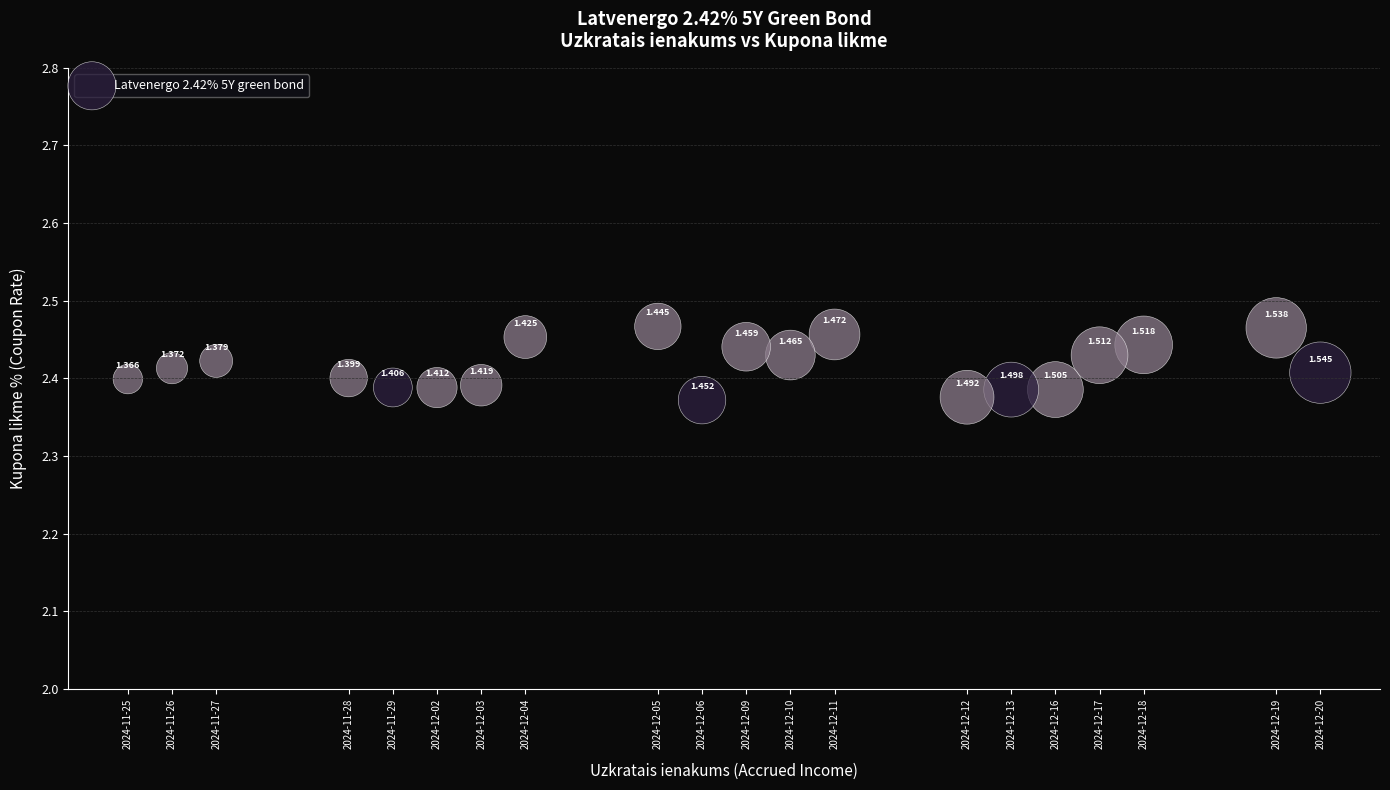

Count the number of points in this scatter plot.

20